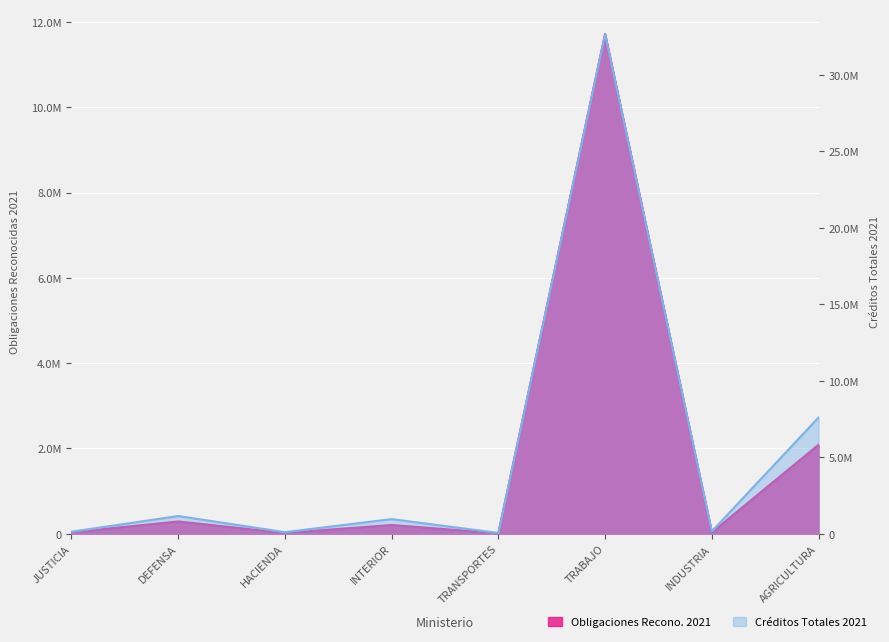

At INTERIOR, list the series in order from largest to smallest.

Créditos Totales 2021, Obligaciones Reconocidas 2021